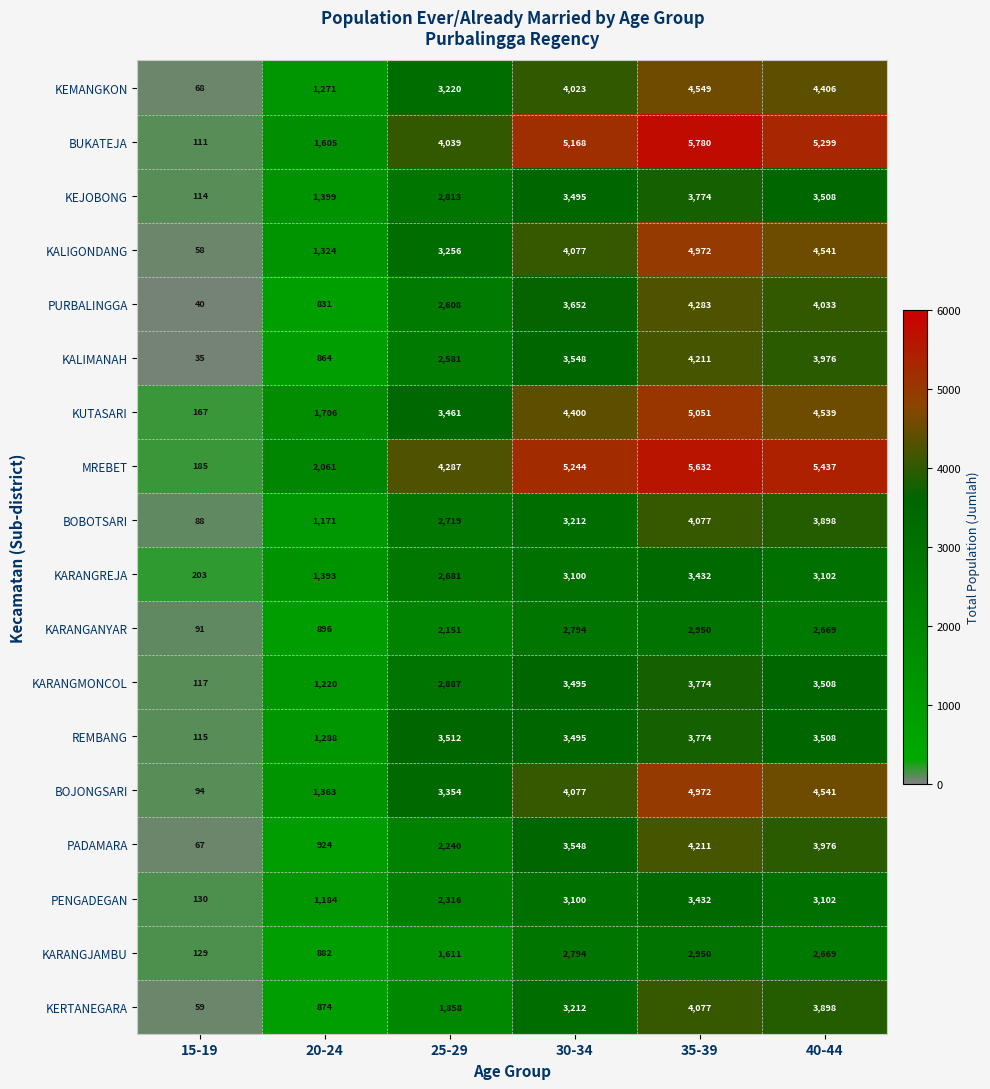

The KERTANEGARA series shows 1858 at 25-29. True or false?

True